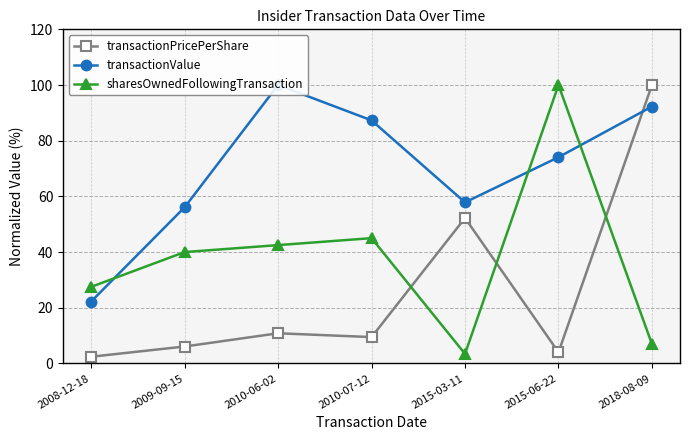

What is the maximum value shown in the chart?

100.0